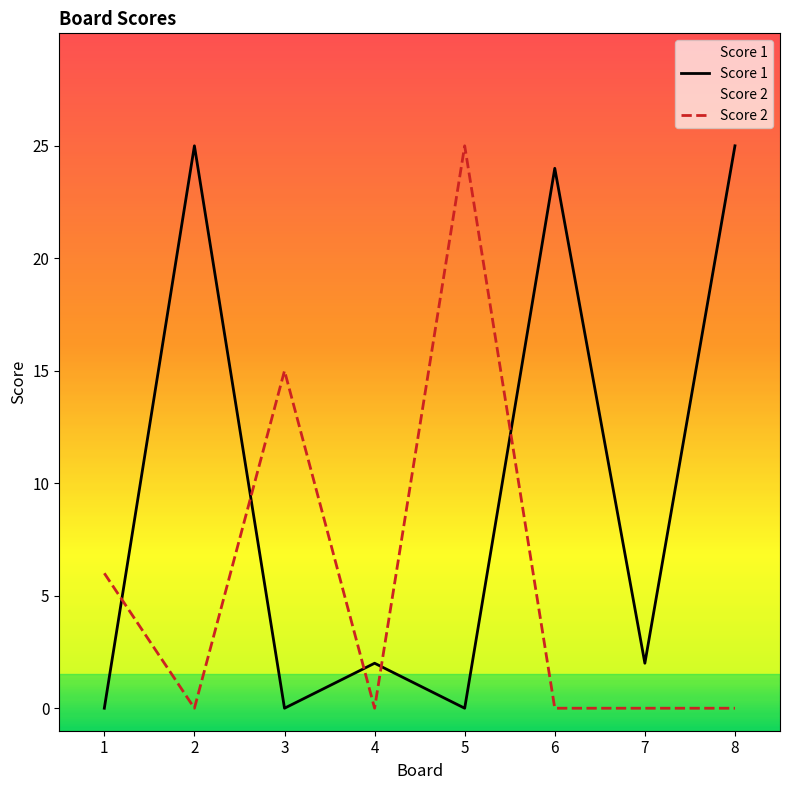

What is the sum of all Score 1 values?

78